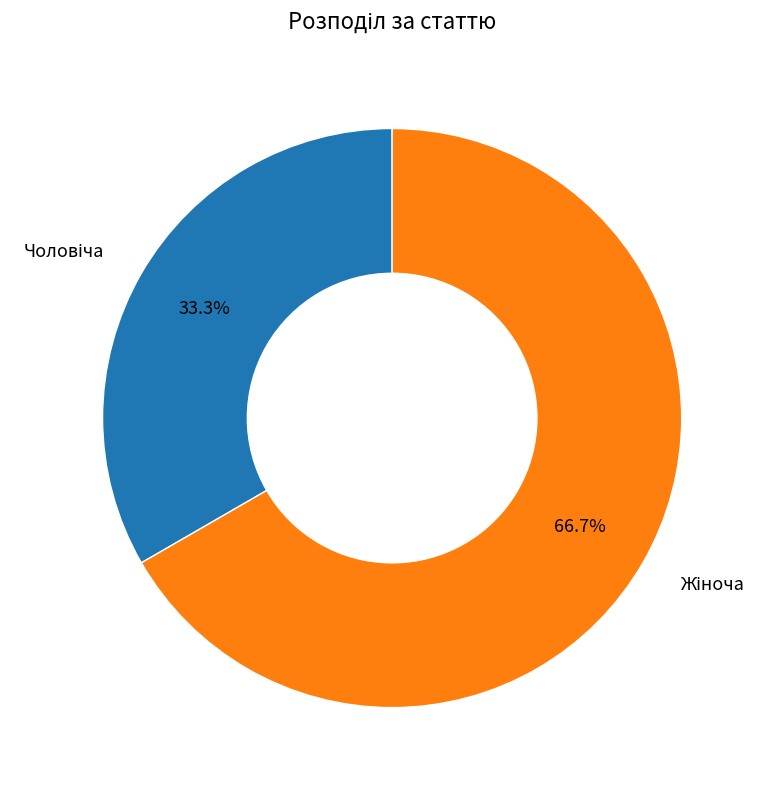

Is there any slice that represents more than half of the pie?

Yes